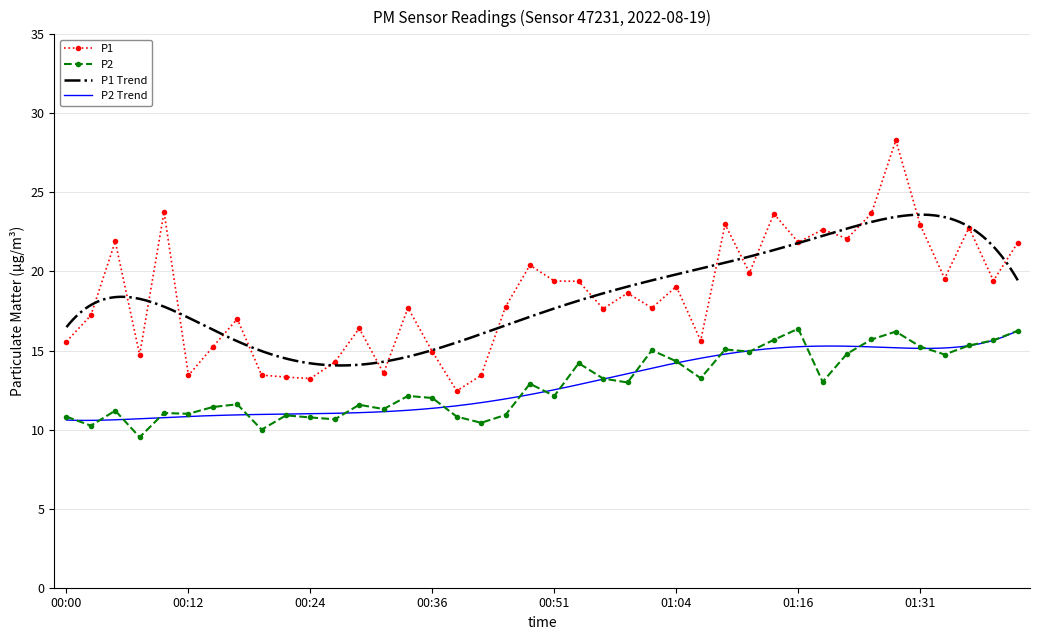

True or false: P1 has a value of 38.4 at 01:16.

False